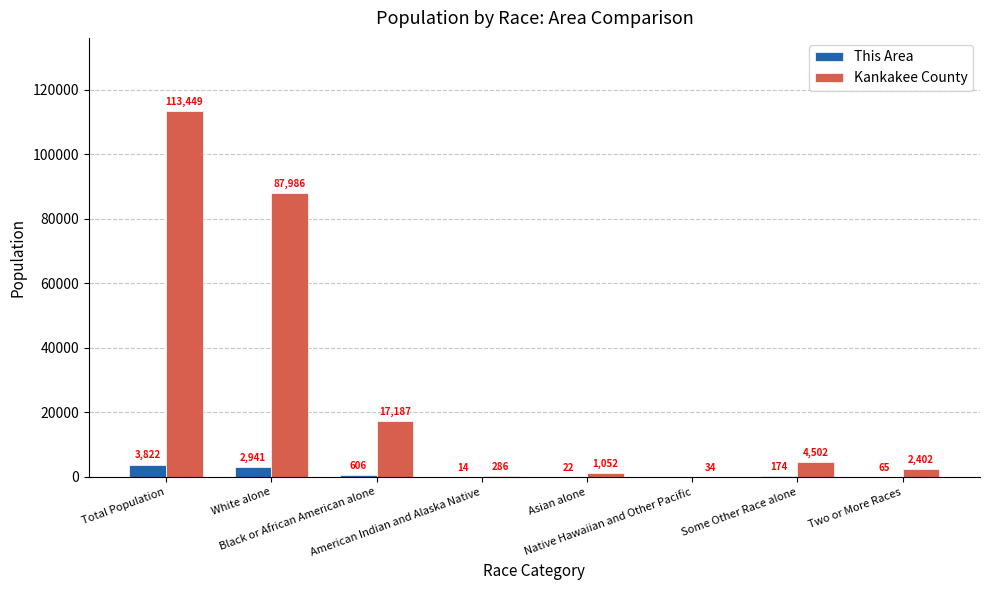

Where is Kankakee County nearest to the value 56741?

White alone